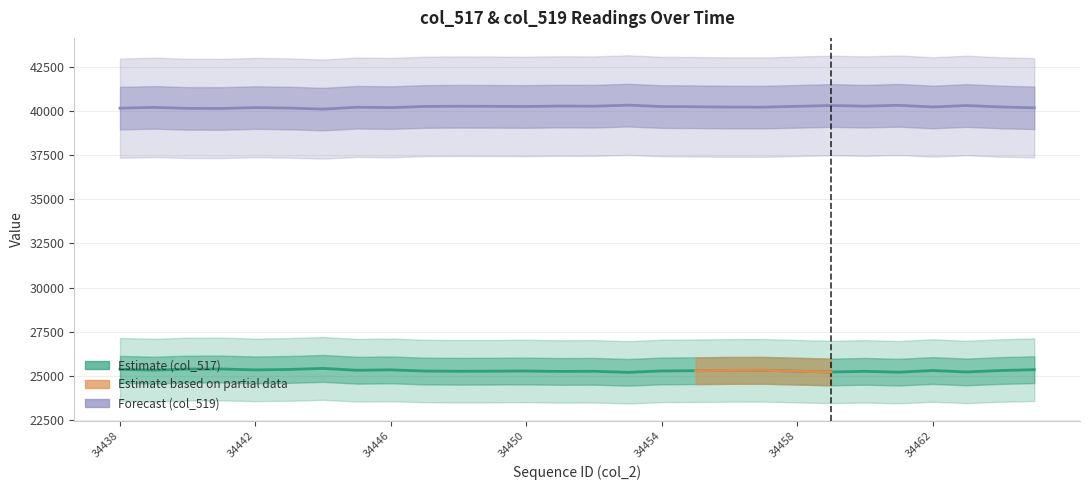

Reading left to right, what are all the values shown in this chart?

col_517: 34438=25369	34439=25325	34440=25382	34441=25387	34442=25337	34443=25363	34444=25422	34445=25317	34446=25339	34447=25272	34448=25260	34449=25265	34450=25274	34451=25250	34452=25258	34453=25198	34454=25278	34455=25290	34456=25309	34457=25313	34458=25265	34459=25219	34460=25256	34461=25207	34462=25302	34463=25220	34464=25302	34465=25349
col_519: 34438=40166	34439=40210	34440=40153	34441=40148	34442=40198	34443=40172	34444=40113	34445=40218	34446=40196	34447=40263	34448=40275	34449=40270	34450=40261	34451=40285	34452=40277	34453=40337	34454=40257	34455=40245	34456=40226	34457=40222	34458=40270	34459=40316	34460=40279	34461=40328	34462=40233	34463=40315	34464=40233	34465=40186